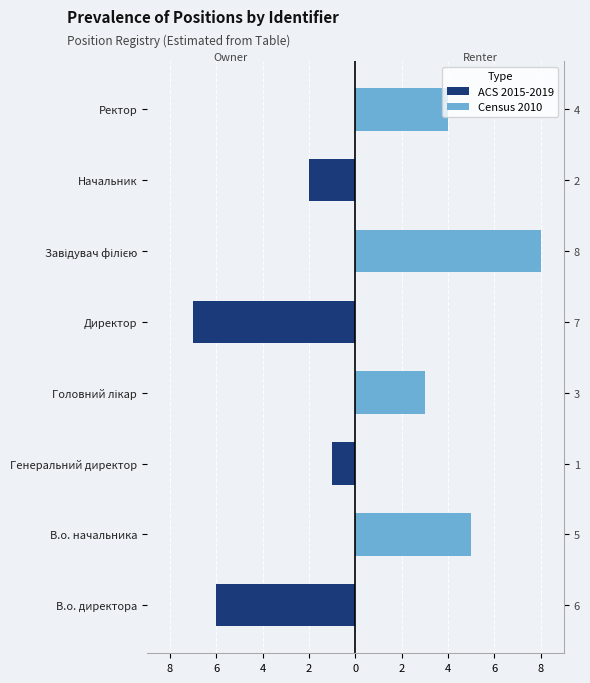

How many negative values does the ACS 2015-2019 series have?

4